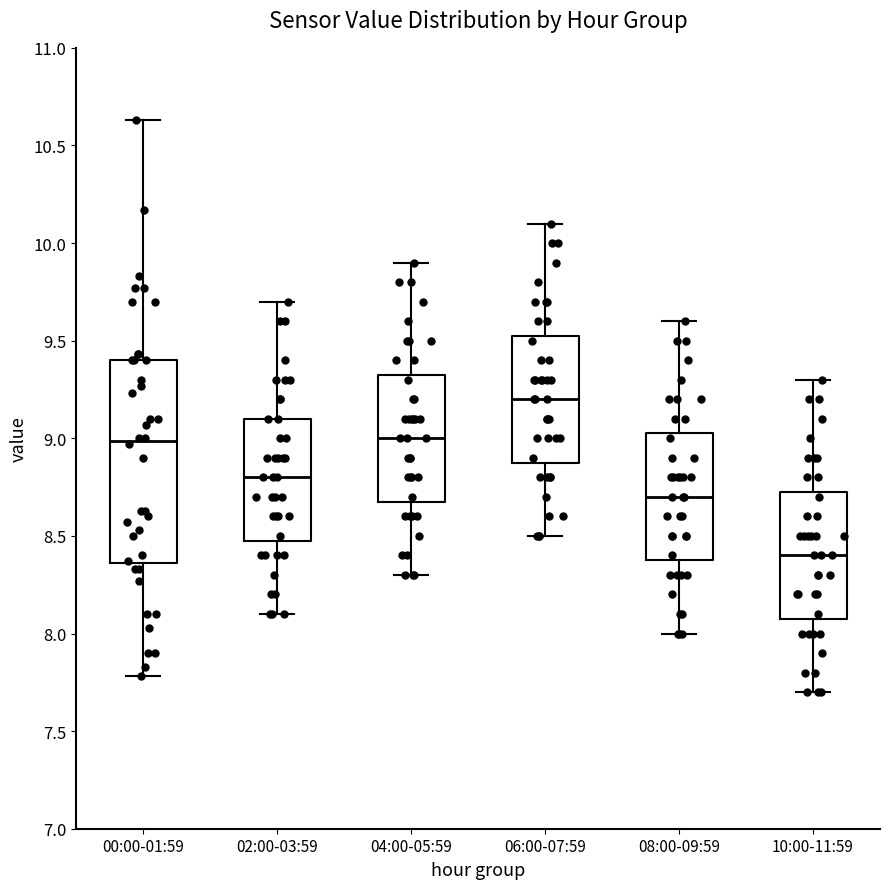

Reading left to right, transcribe this box plot: for each box, give where its median line is, the range the box spans, and where its two whiskers end, as read against the y-axis. The values are not printed on the chart, so give them approximately, as read against the axis.

00:00-01:59: median 9.00, box 8.35 to 9.40, whiskers 7.80 to 10.65
02:00-03:59: median 8.80, box 8.50 to 9.10, whiskers 8.10 to 9.70
04:00-05:59: median 9.00, box 8.70 to 9.35, whiskers 8.30 to 9.90
06:00-07:59: median 9.20, box 8.90 to 9.55, whiskers 8.50 to 10.10
08:00-09:59: median 8.70, box 8.40 to 9.05, whiskers 8.00 to 9.60
10:00-11:59: median 8.40, box 8.10 to 8.75, whiskers 7.70 to 9.30